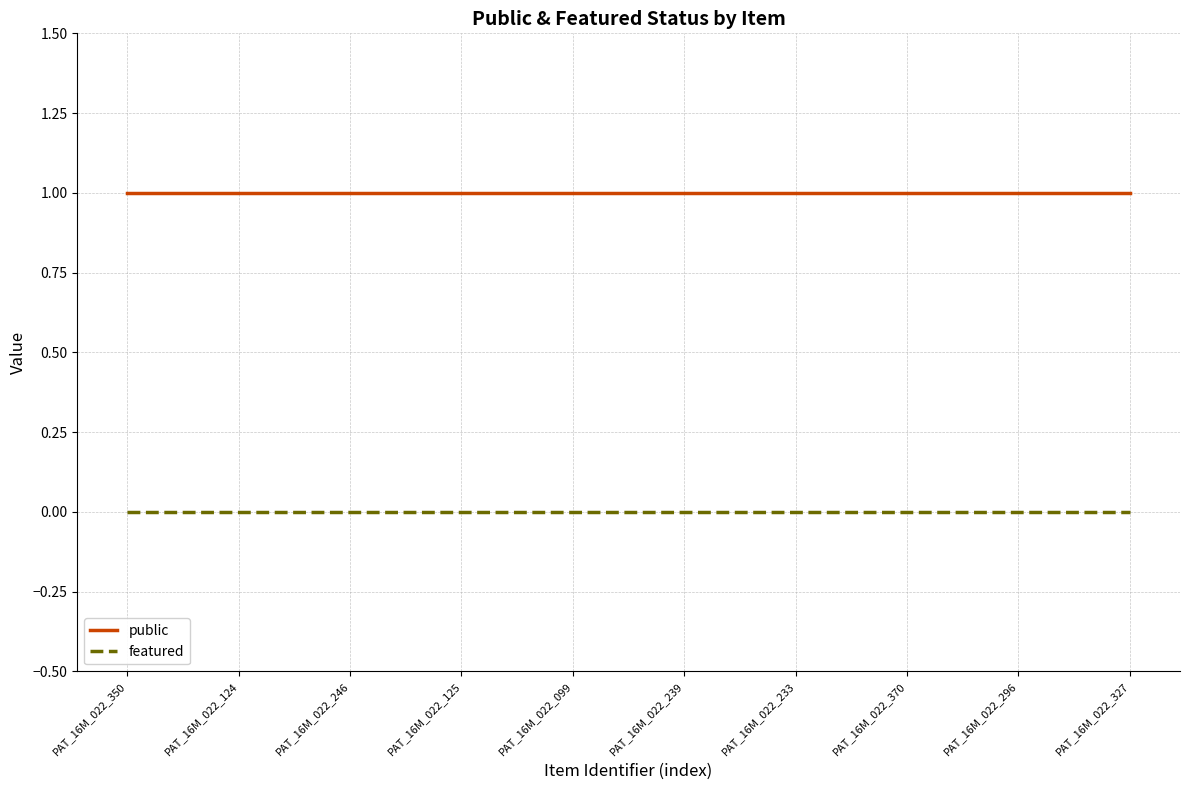

Is it true that featured equals 0 at PAT_16M_022_124?

True